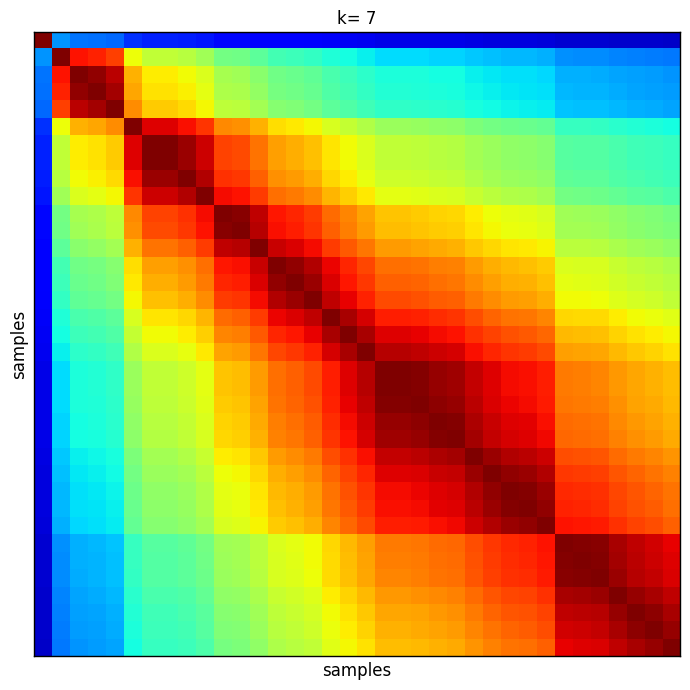

What is the maximum value shown in the chart?

1.0